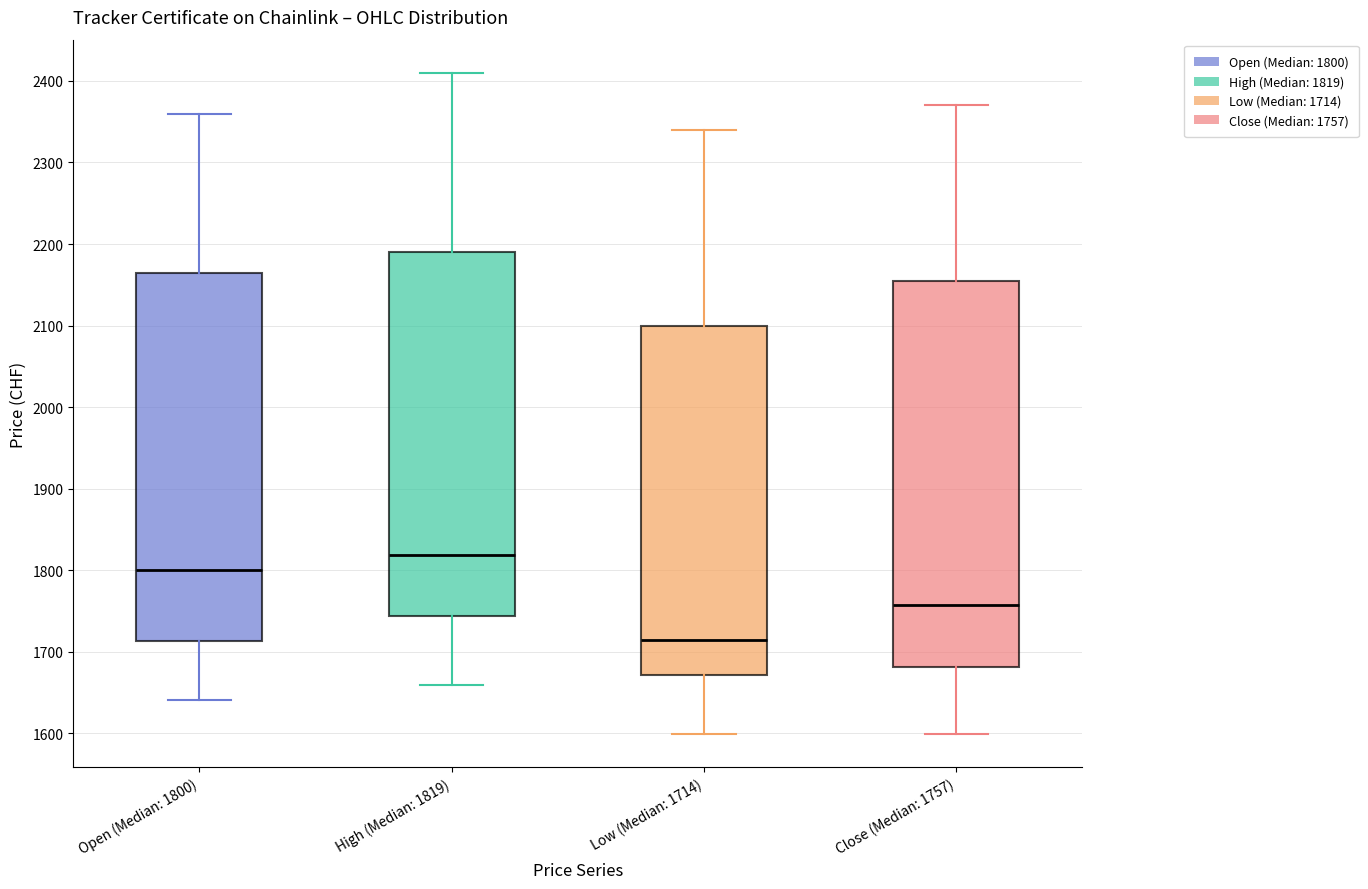

Which box's median line is the highest?

High (Median: 1819)